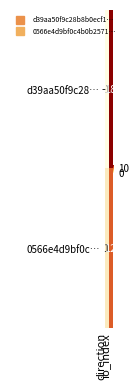

Rank the series at io_index from highest to lowest value.

d39aa50f9c28…, 0566e4d9bf0c…